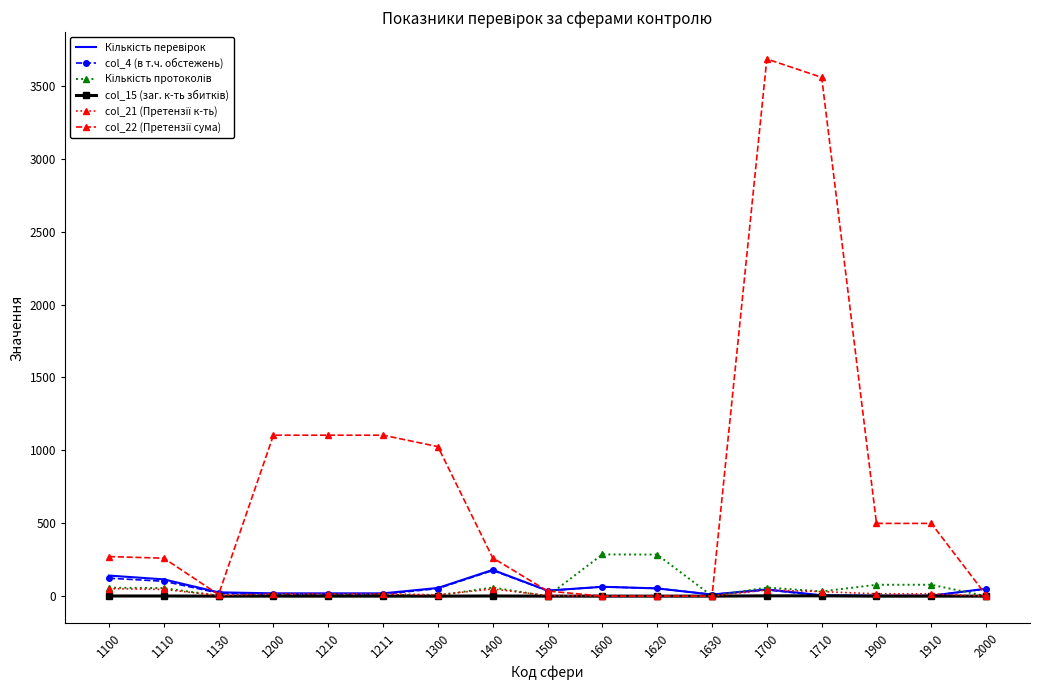

What is the maximum value shown in the chart?

3684.9